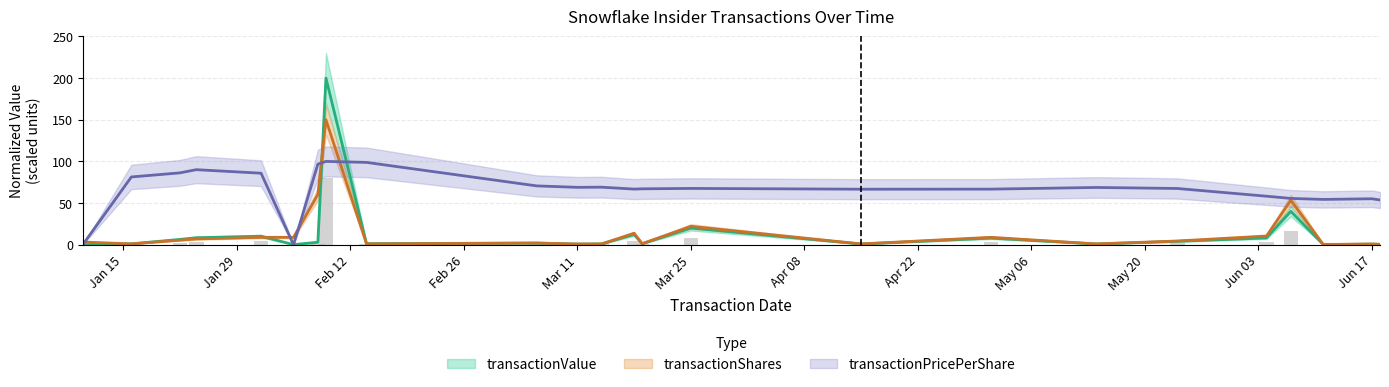

What is the lowest value of the transactionShares series?

0.4